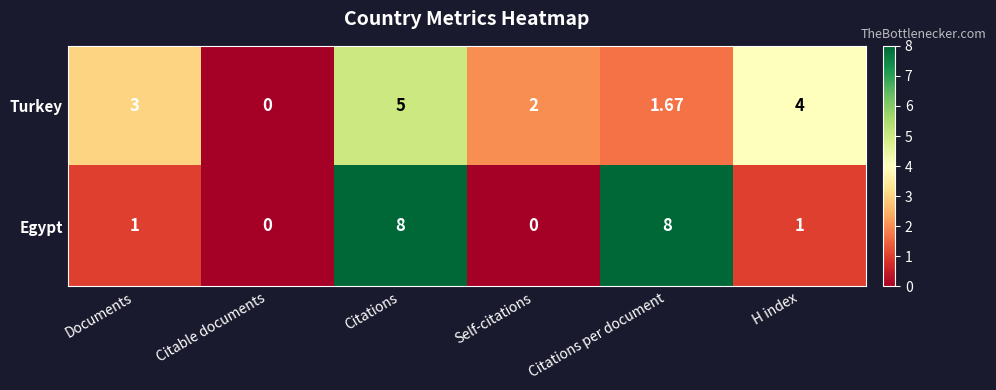

How many data points does each series have?

6